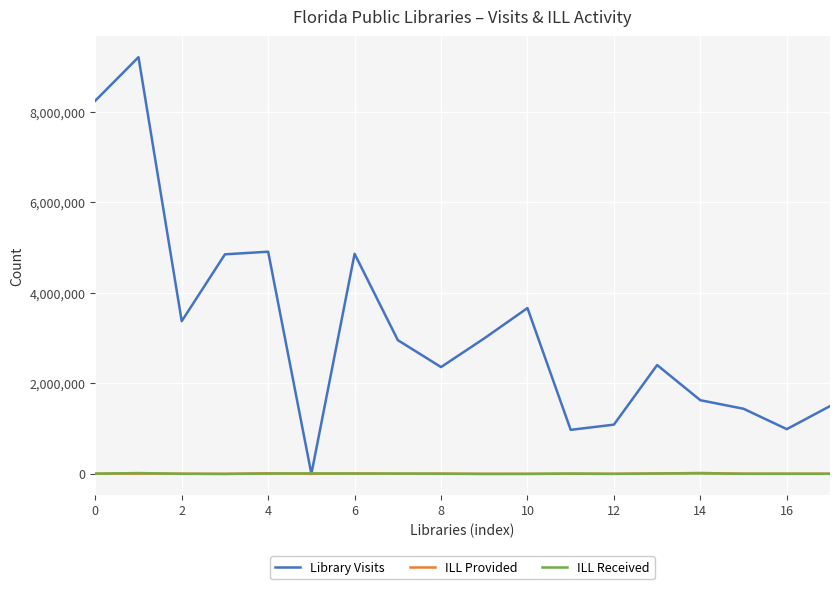

Which series has the largest total across all categories?

Library Visits